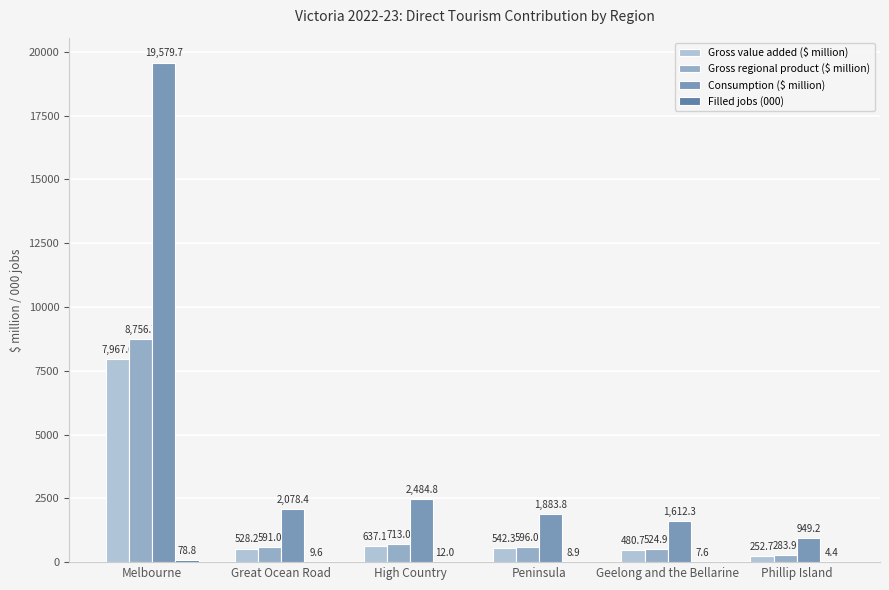

How many categories are shown in the chart?

6